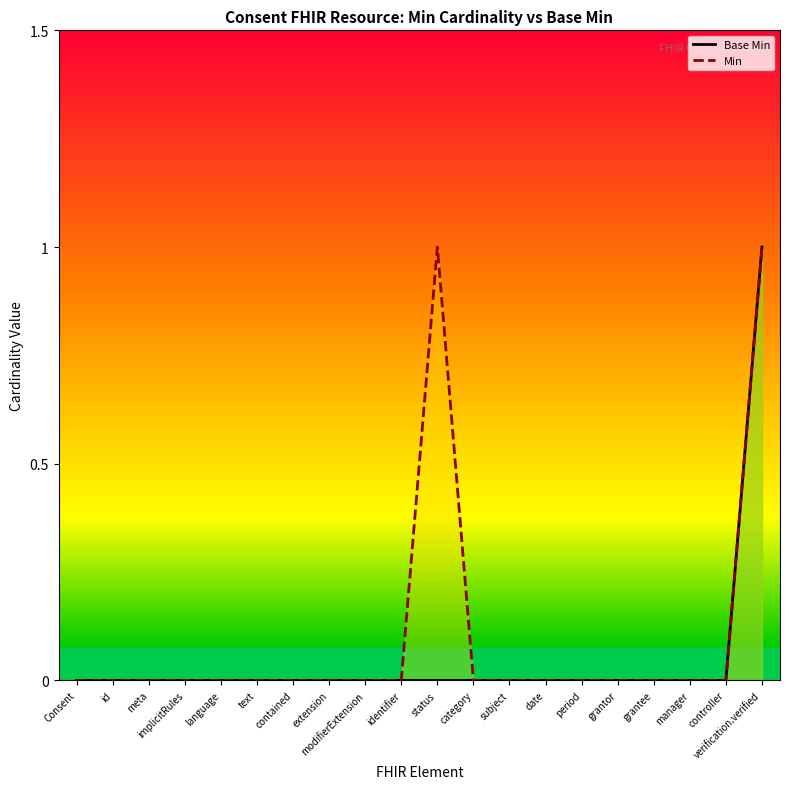

True or false: Base Min and Min intersect in this chart.

False